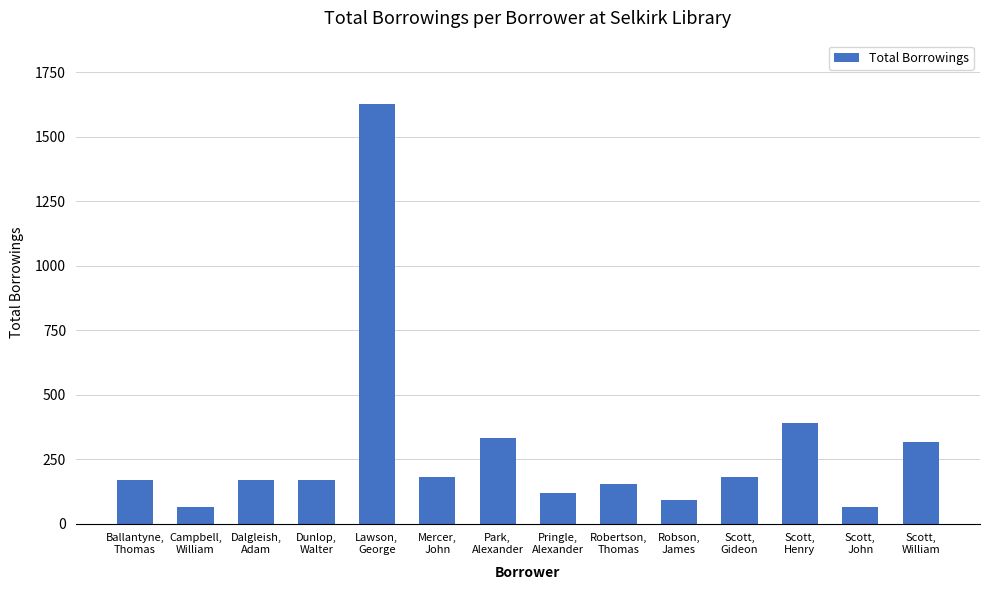

Are the bars grouped side by side (vs. stacked)?

No